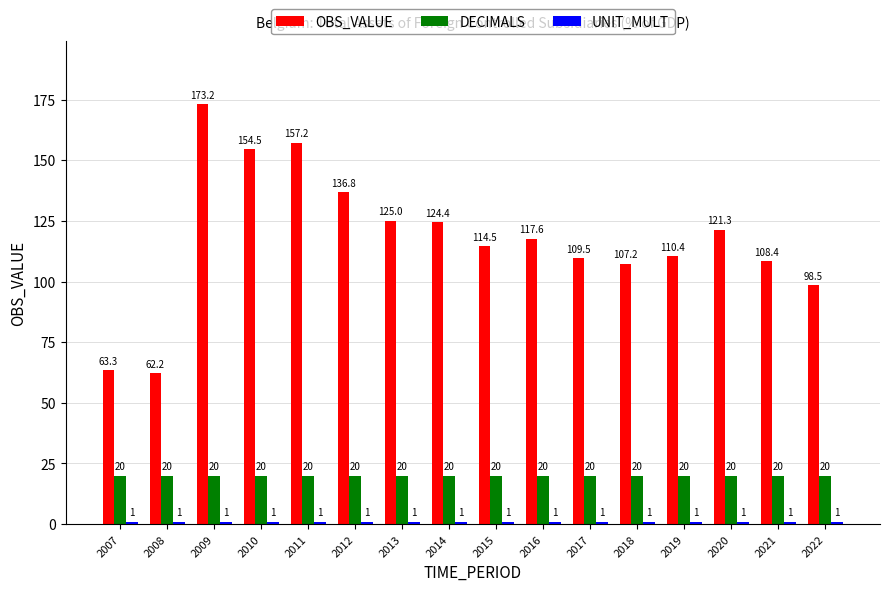

Which series has the largest range (max minus min)?

OBS_VALUE